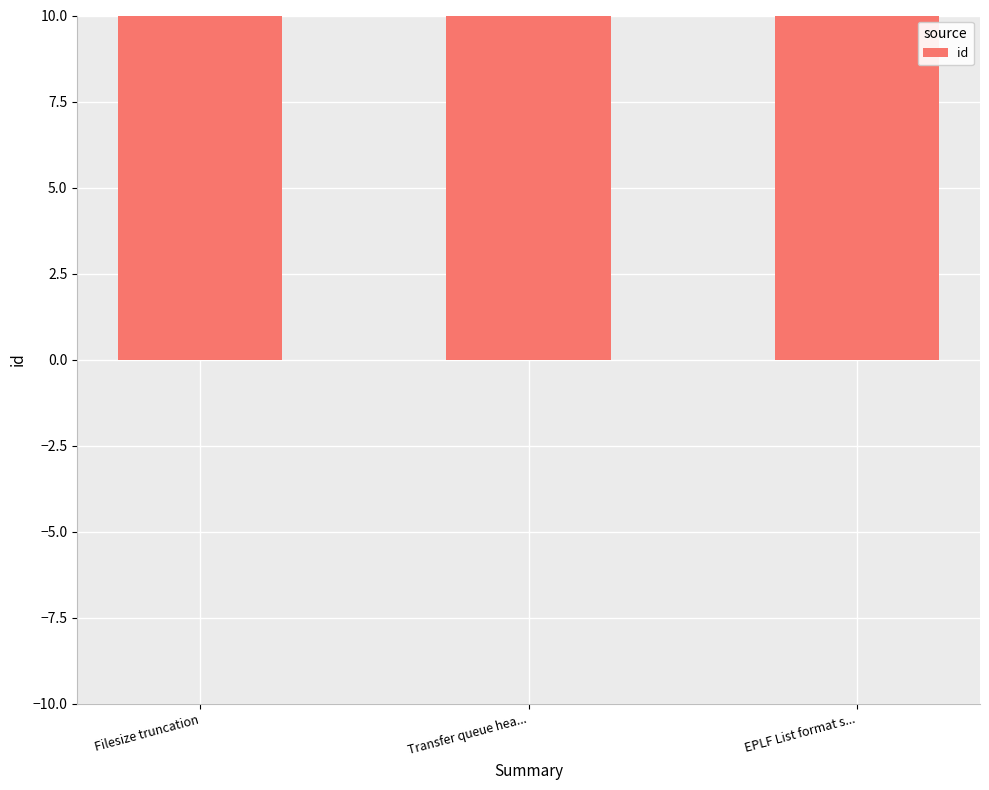

Which category has the lowest value across all series?

Filesize truncation